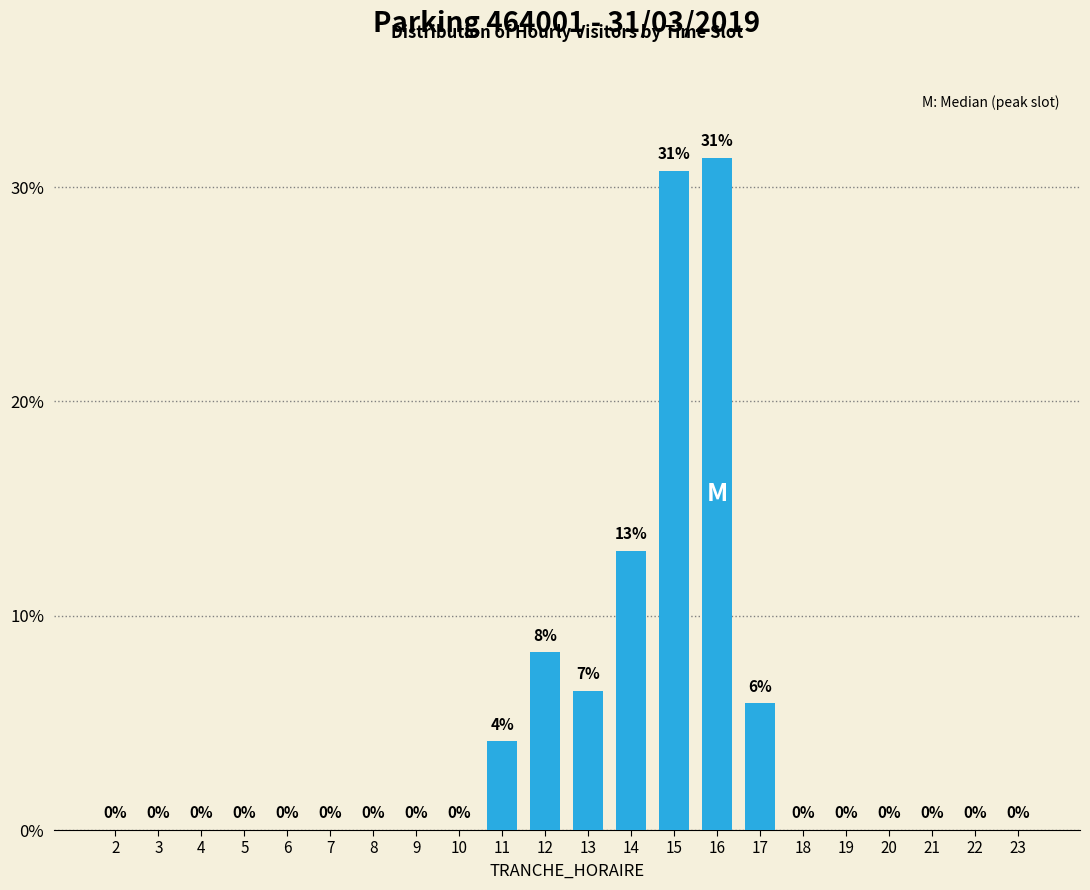

What is the approximate value at 17?

5.9